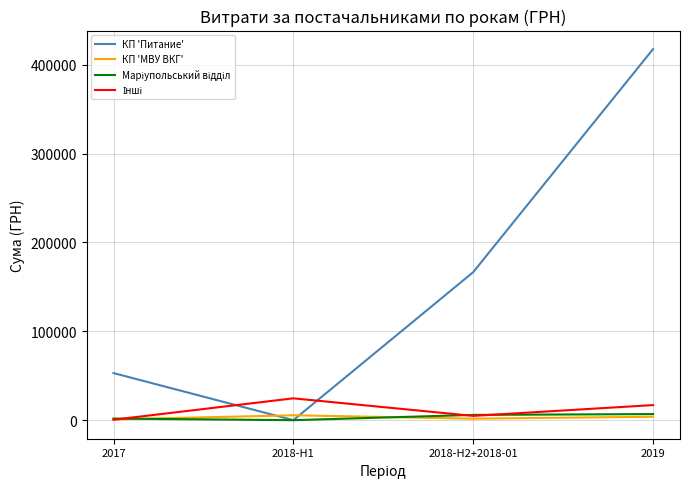

Which series has the largest range (max minus min)?

КП 'Питание'